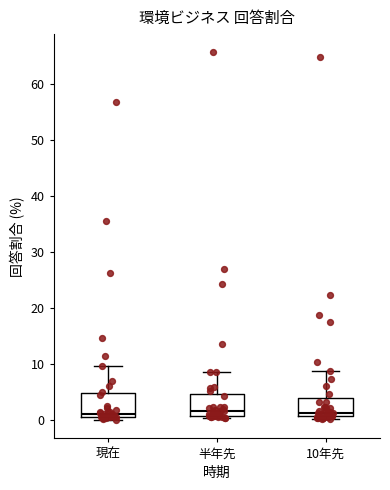

Where is the upper edge of the box for 半年先 on the y-axis? The values are not printed on the chart, so give them approximately, as read against the axis.

5